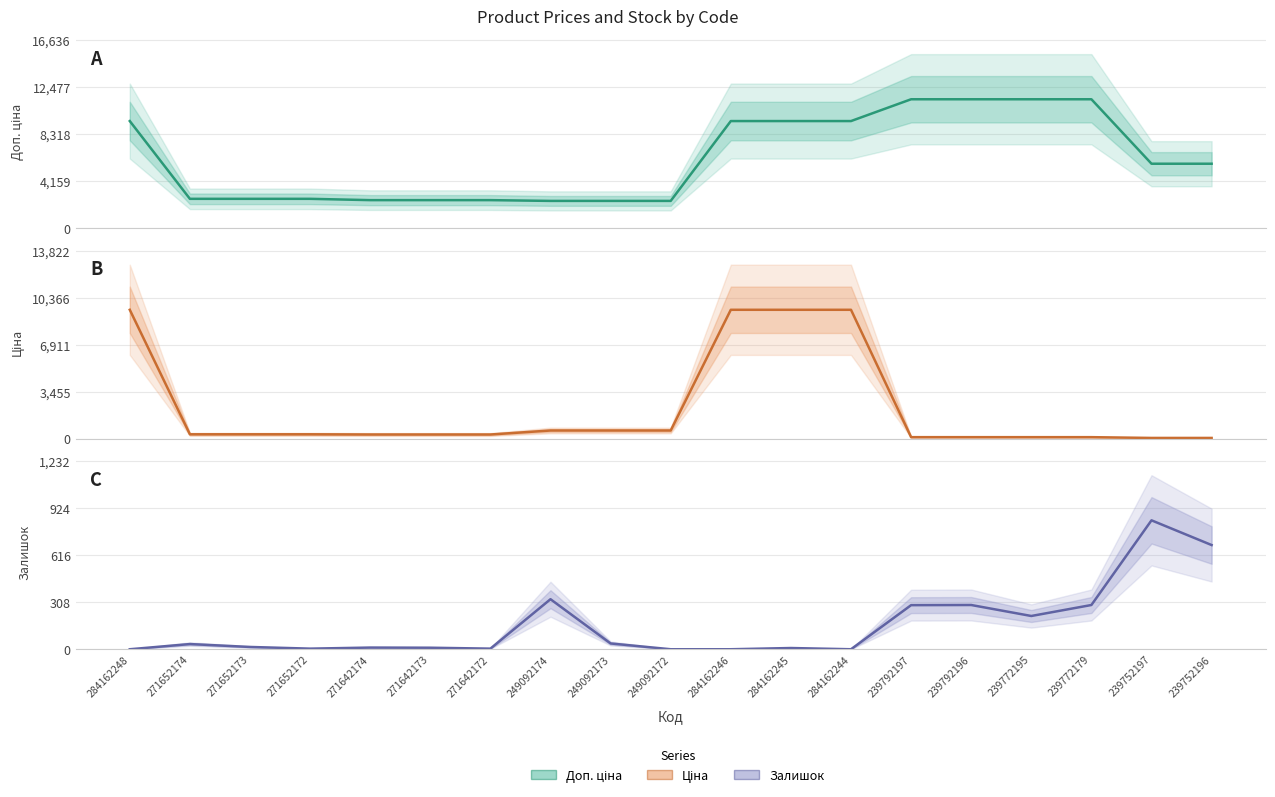

What is the sum of the Ціна values at 239792197 and 284162244?

9594.2